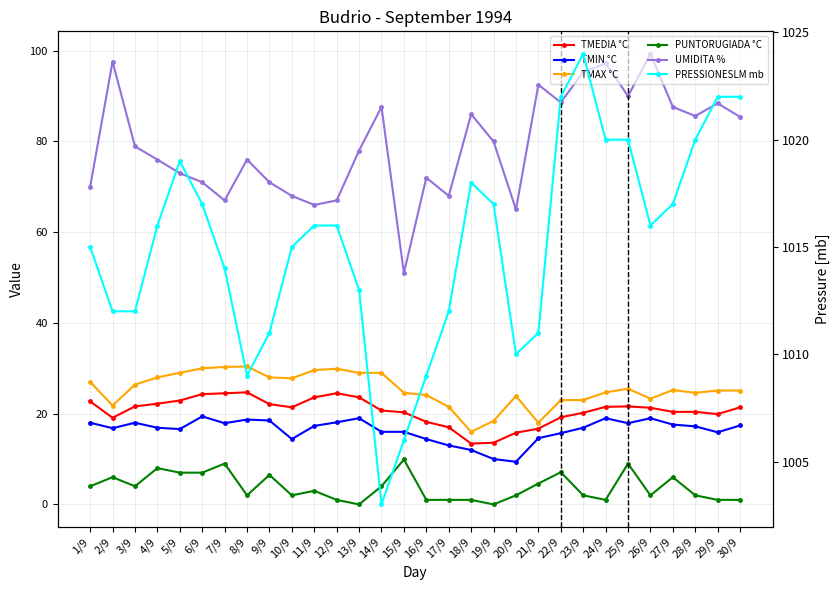

True or false: PRESSIONESLM mb and TMAX °C intersect in this chart.

False